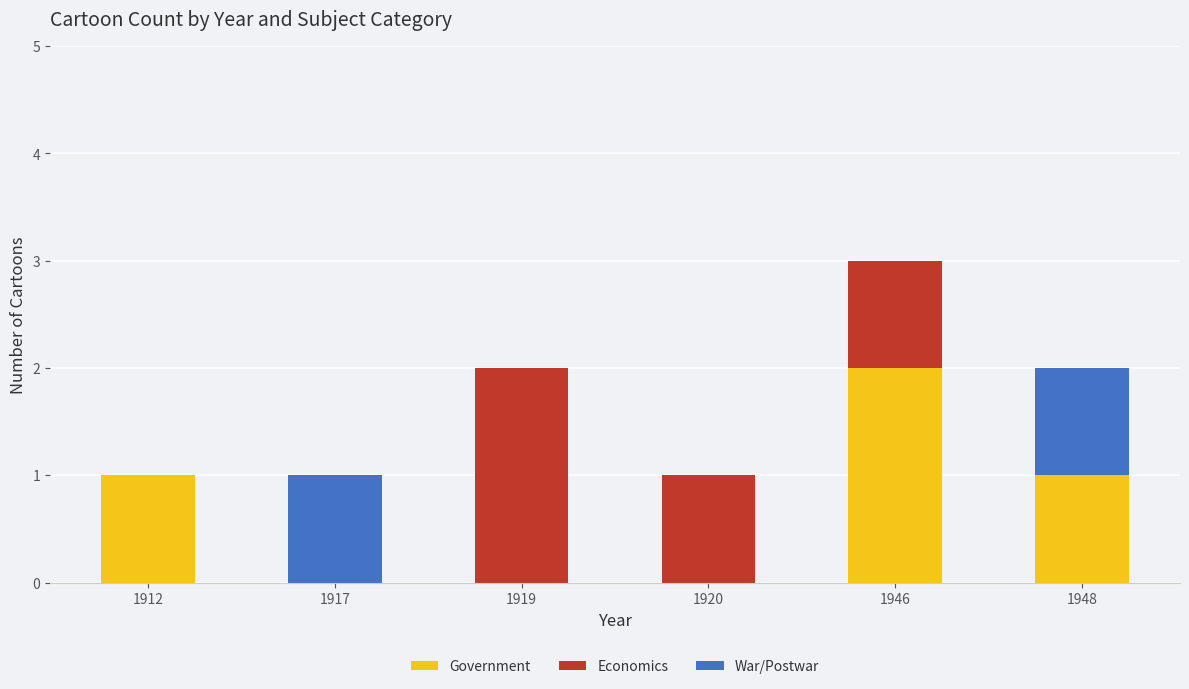

The value of Government at 1917 is 1. True or false?

False